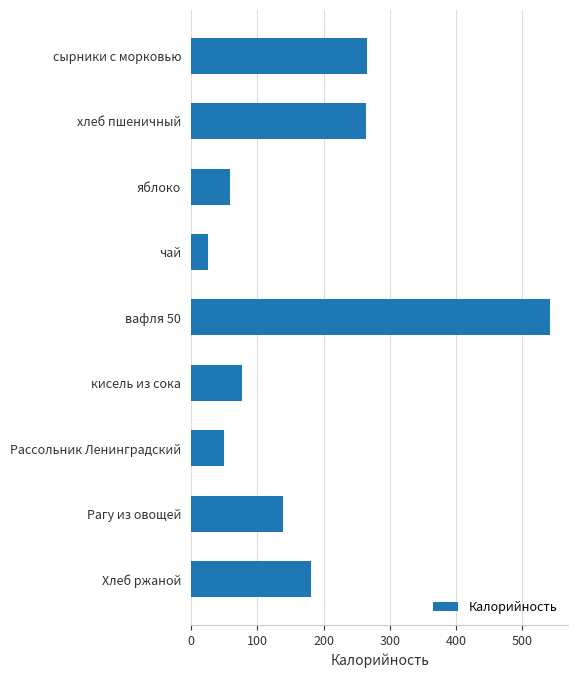

What is the difference between the values at хлеб пшеничный and кисель из сока?

186.3